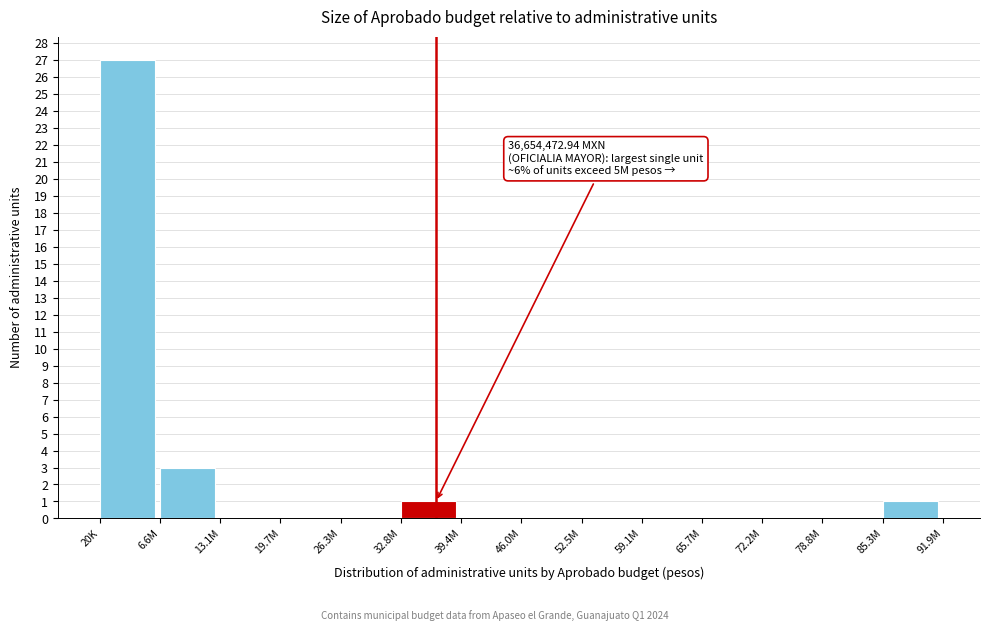

Reading left to right, extract all data points from this chart.

20K=27	6.6M=3	13.1M=0	19.7M=0	26.3M=0	32.8M=1	39.4M=0	46.0M=0	52.5M=0	59.1M=0	65.7M=0	72.2M=0	78.8M=0	85.3M=1